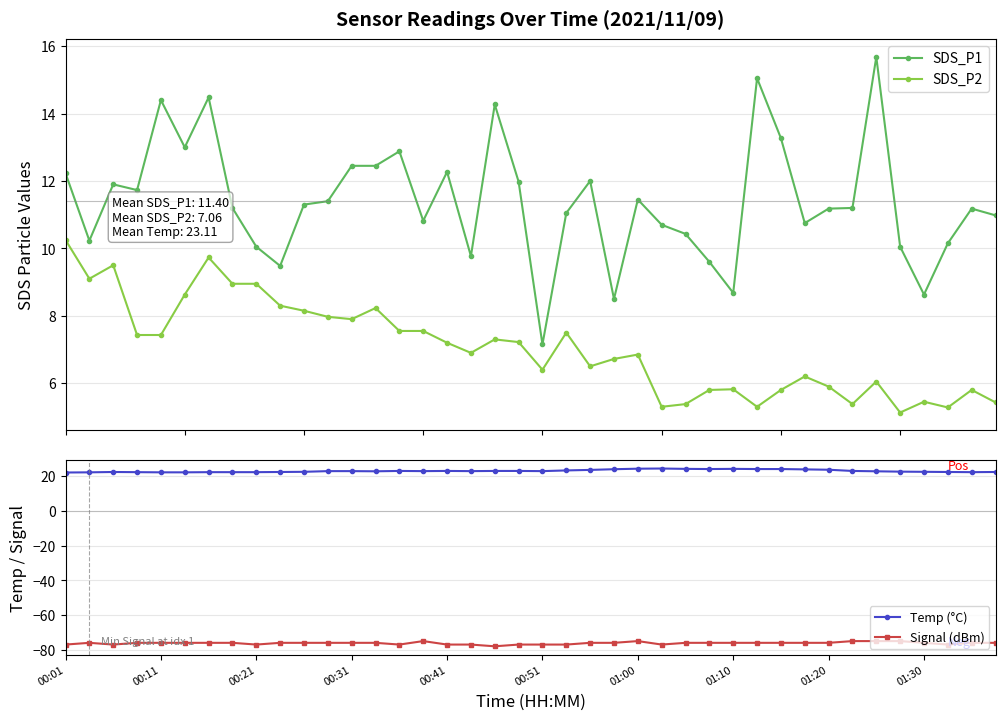

At which label is SDS_P1 closest to 11?

39